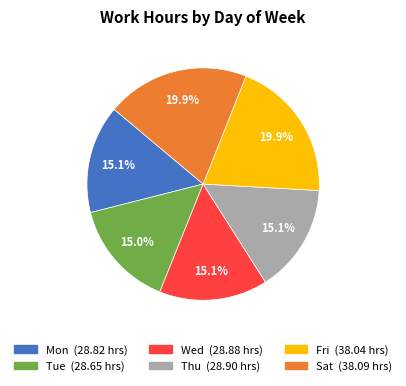

Does any single category account for the majority?

No